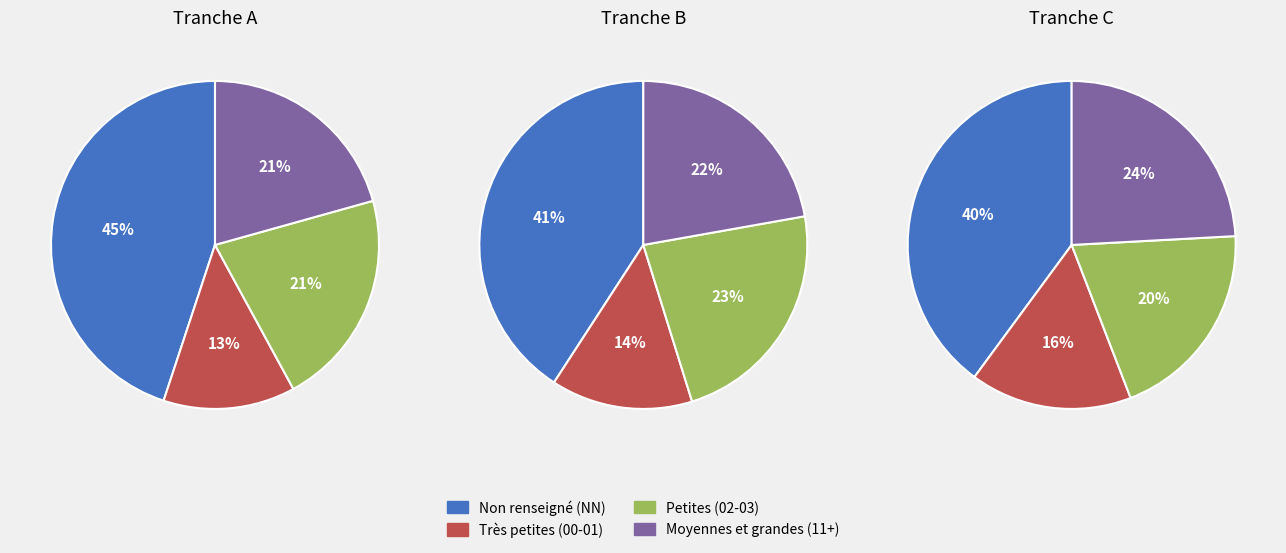

Between 22 and 11, which is larger?

11